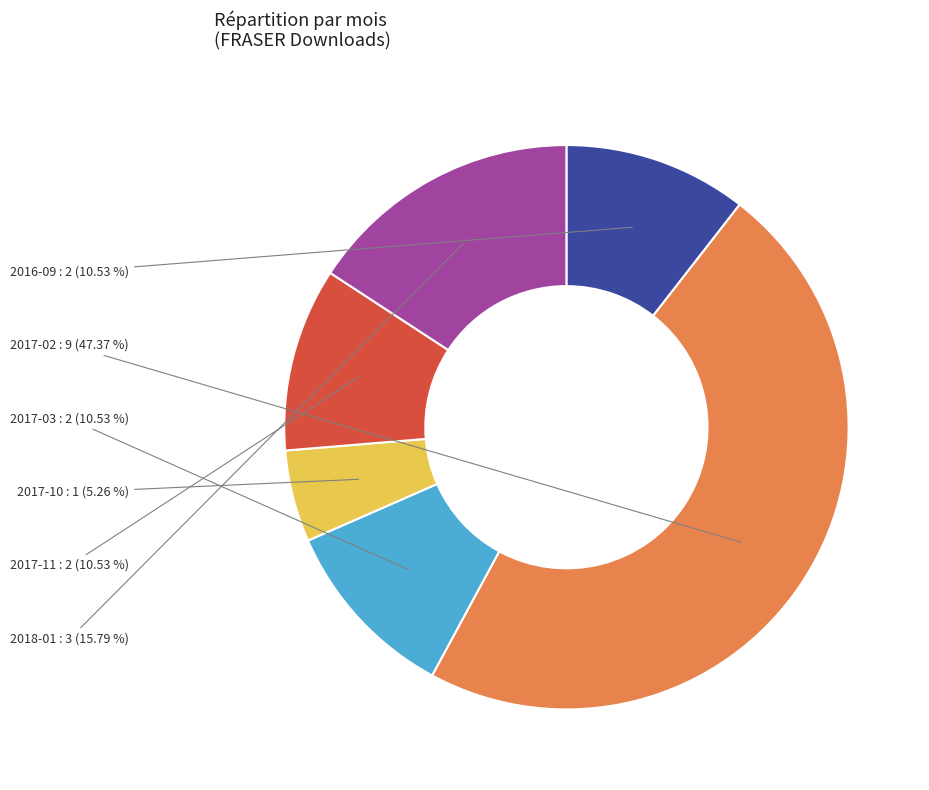

Is there any slice that represents more than half of the pie?

No